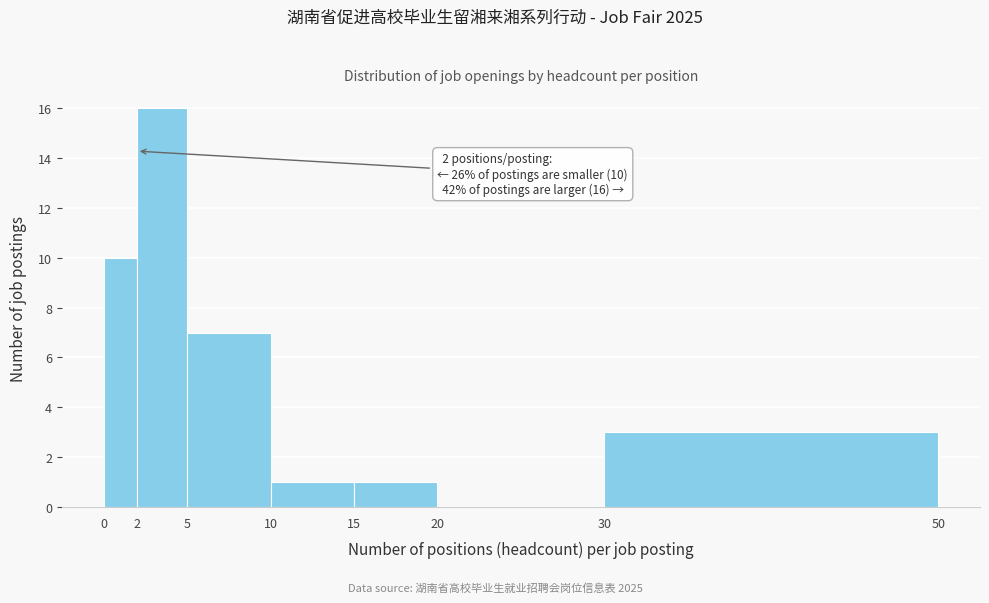

Which range on the x-axis has the tallest bar?

2 to 5